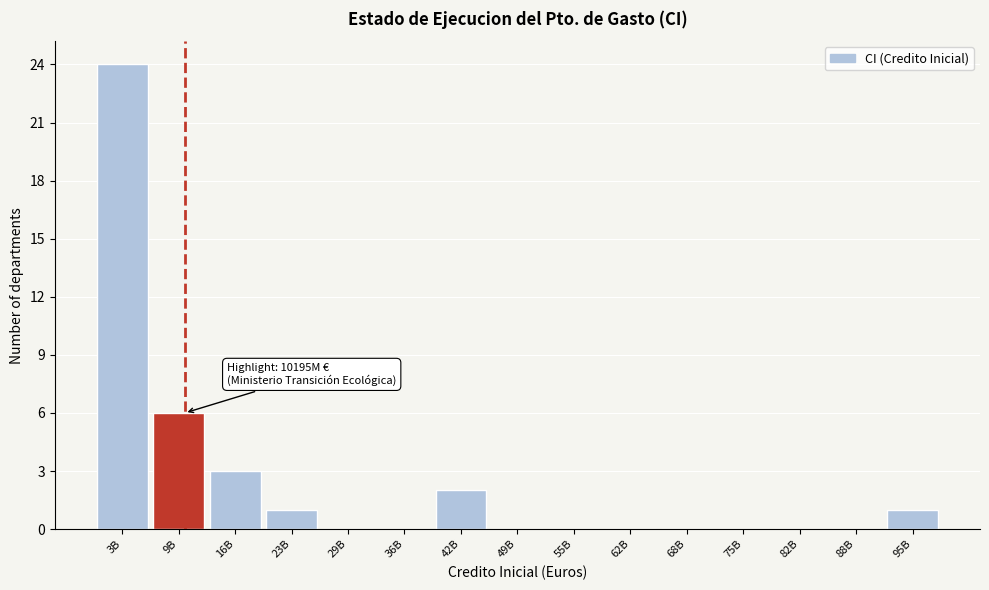

Reading right to left, what are all the values shown in this chart?

95B=1	88B=0	82B=0	75B=0	68B=0	62B=0	55B=0	49B=0	42B=2	36B=0	29B=0	23B=1	16B=3	9B=6	3B=24